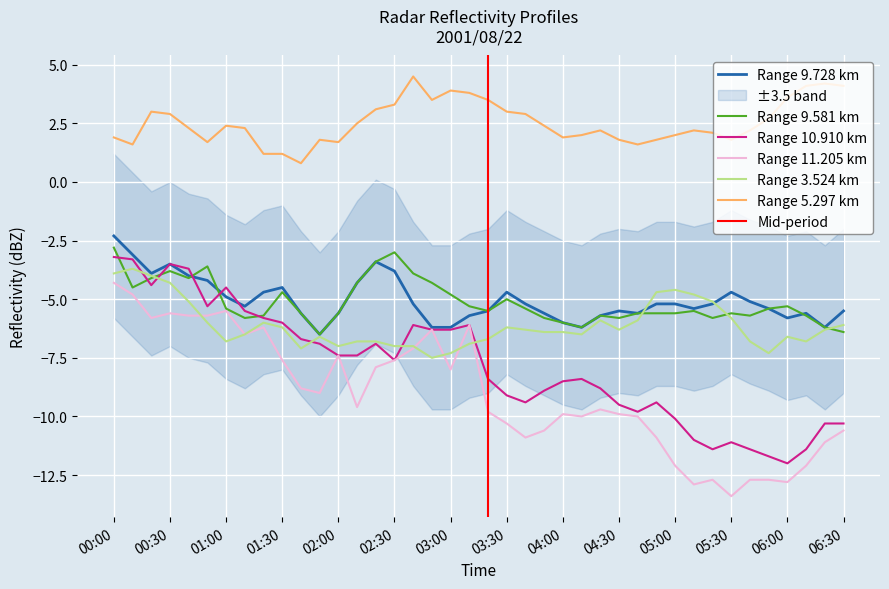

What is the difference between the second highest and second lowest values in the 9.581 series?

3.4